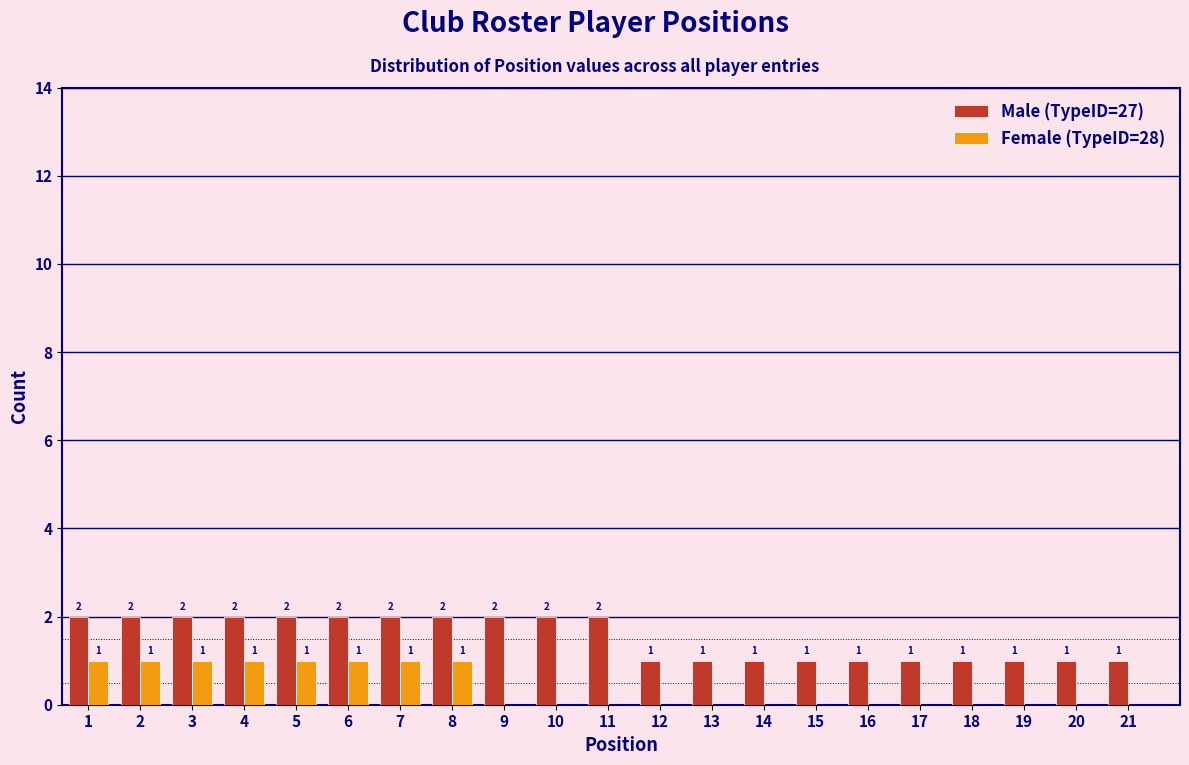

Reading right to left, what are all the values shown in this chart?

Male (TypeID=27): 1	1	1	1	1	1	1	1	1	1	2	2	2	2	2	2	2	2	2	2	2
Female (TypeID=28): 0	0	0	0	0	0	0	0	0	0	0	0	0	1	1	1	1	1	1	1	1